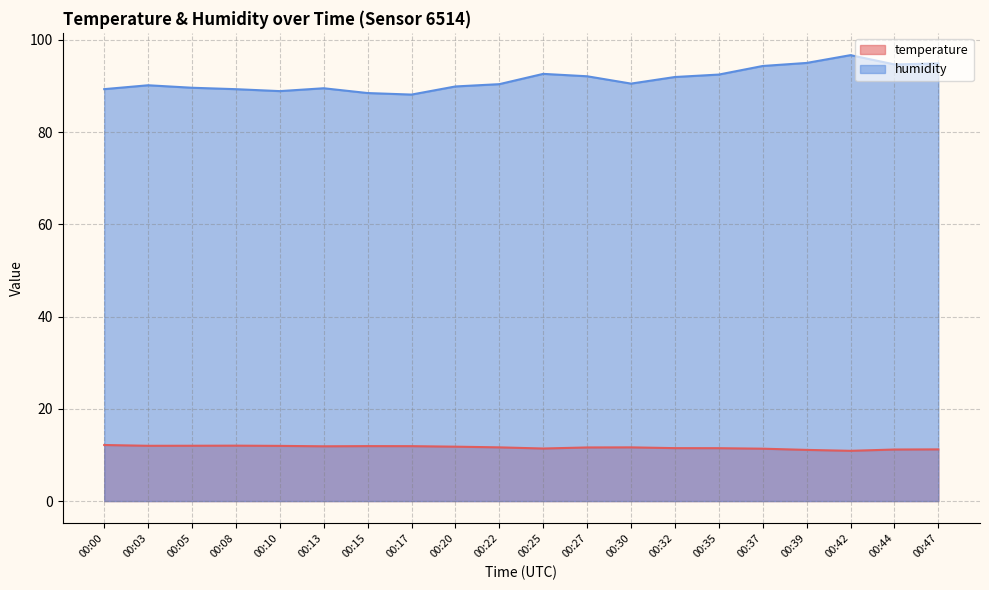

What is the approximate value of temperature at 00:13?

11.9